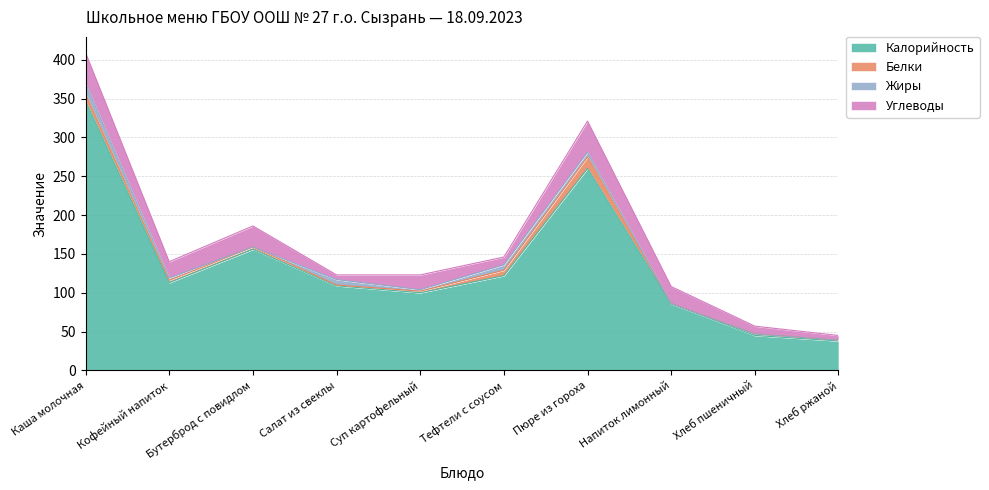

What is the label of the 5th point from the right?

Тефтели с соусом